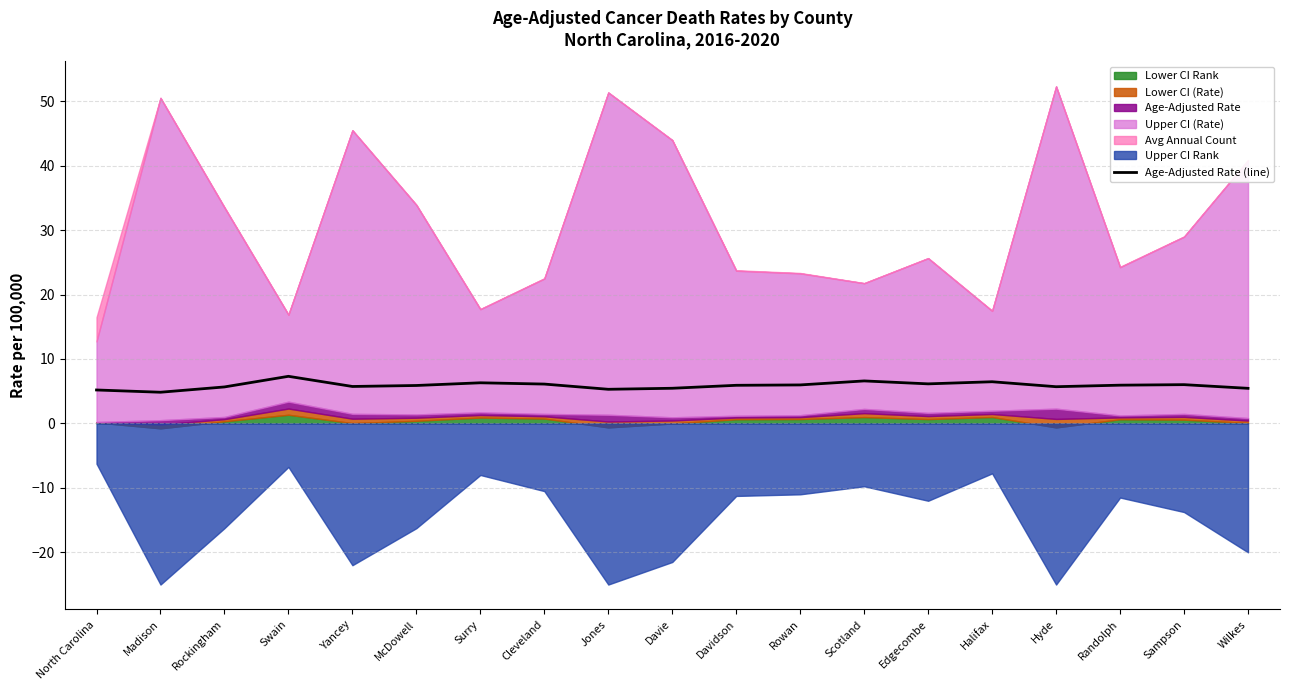

What is the label of the 2nd point from the left?

Madison